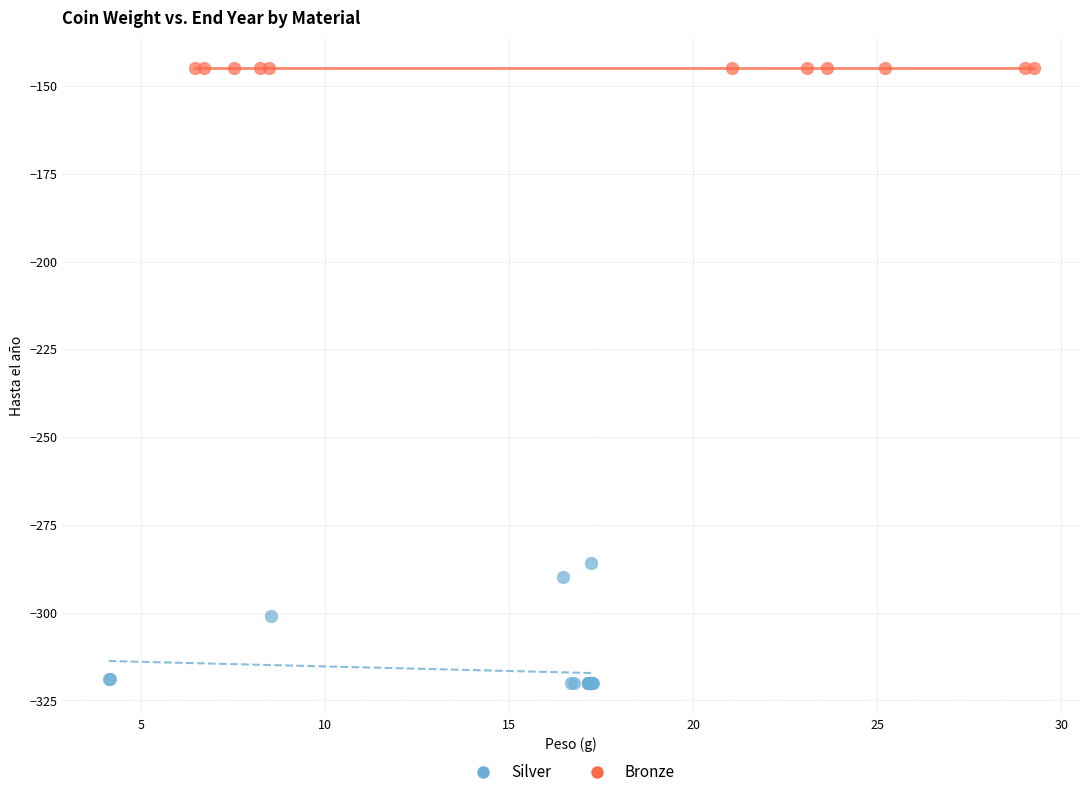

Which series contains the highest Y value?

Bronze